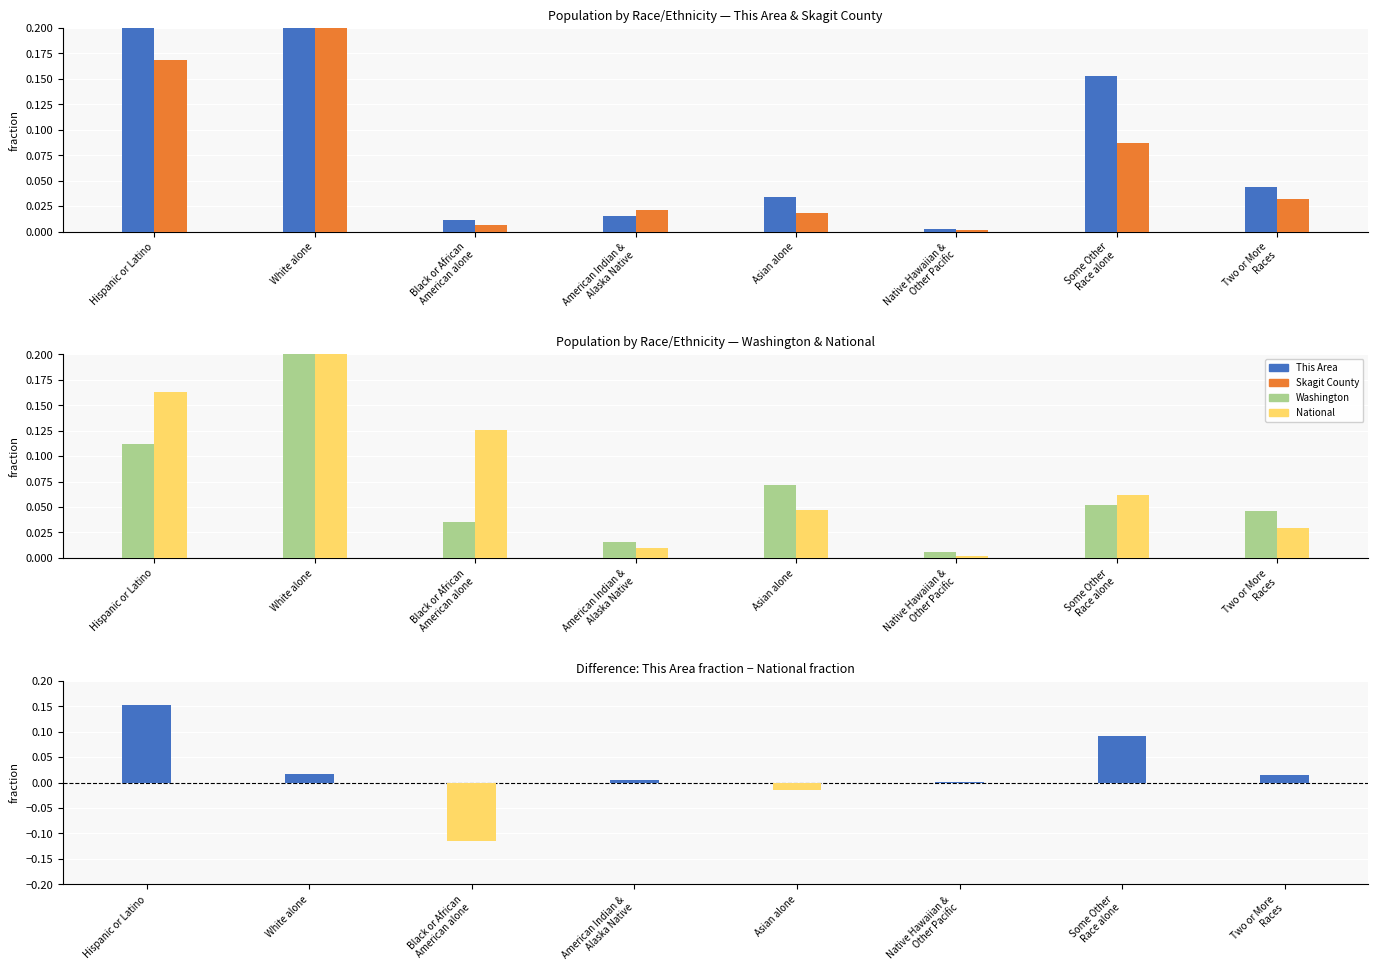

What is the difference between the maximum and minimum values in the Skagit County series?

0.8